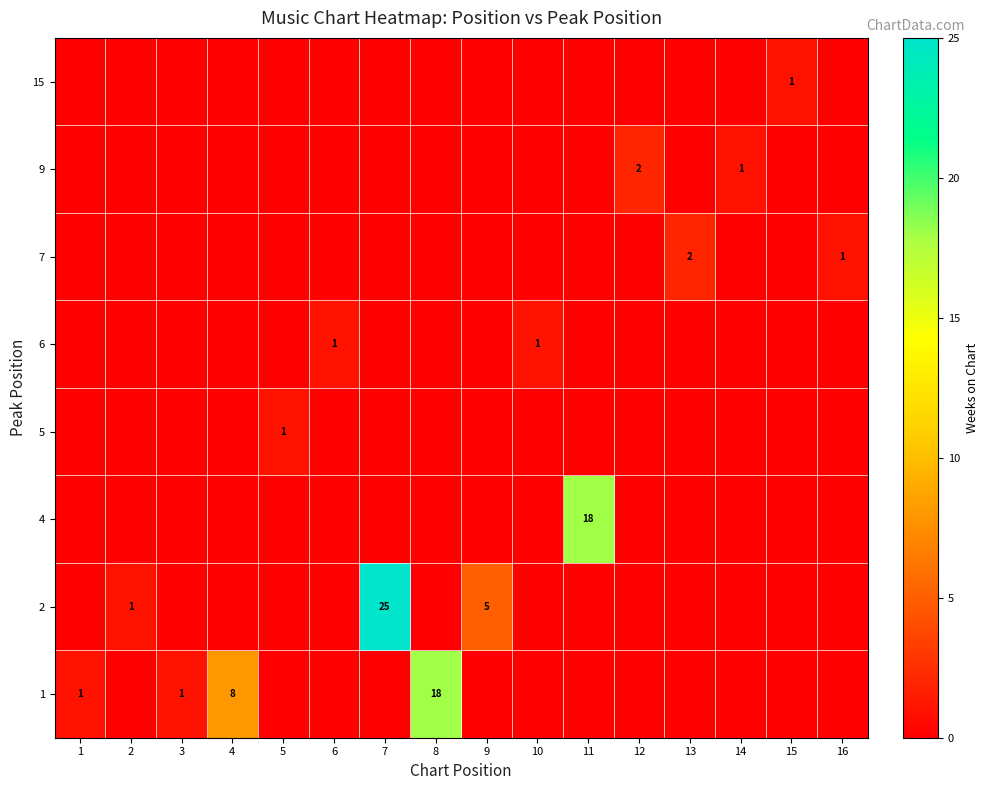

Is the value of row_5 at 7 greater than the value of row_2 at 10?

No